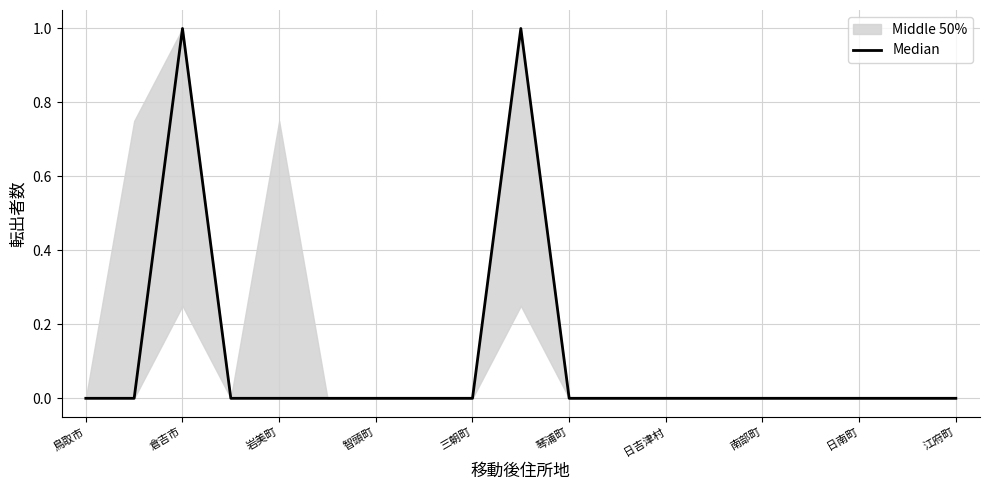

The chart shows a value of 0 at 15. True or false?

True